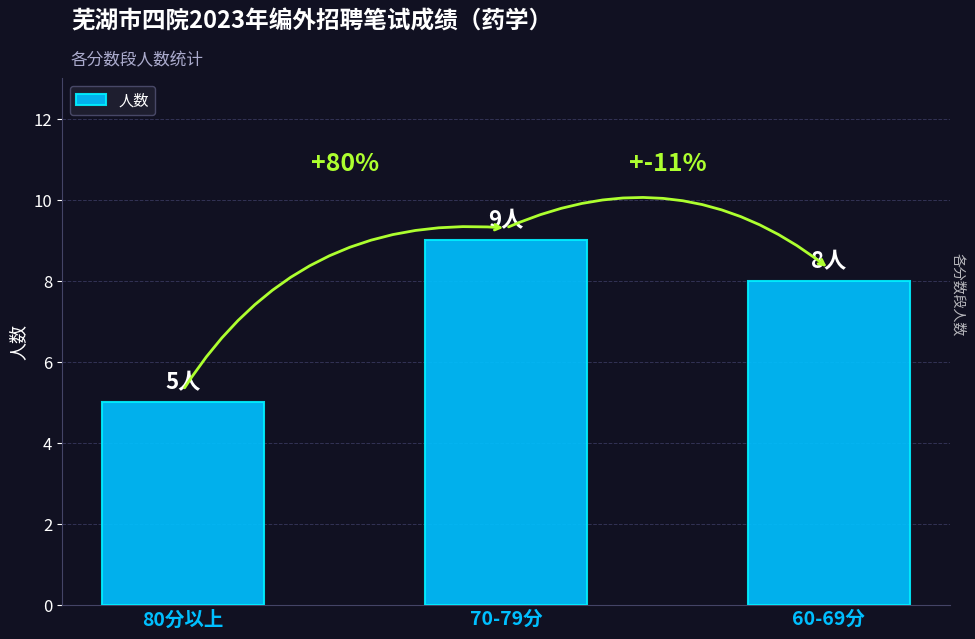

Which has a higher value, 60-69分 or 80分以上?

60-69分